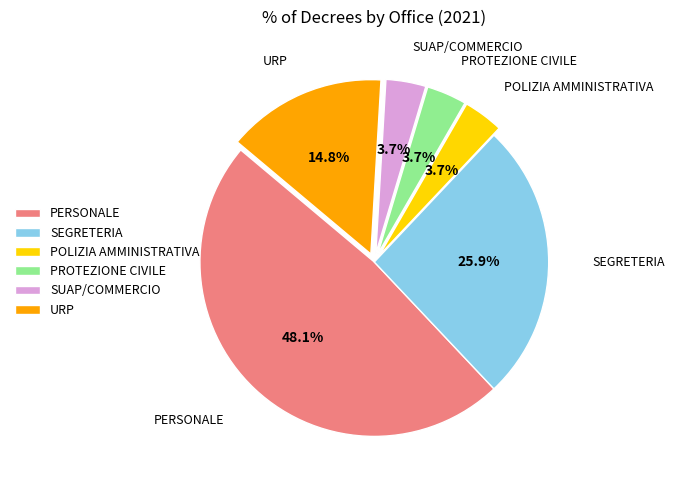

Combined, what portion of the pie is POLIZIA AMMINISTRATIVA and PERSONALE?

51.9%